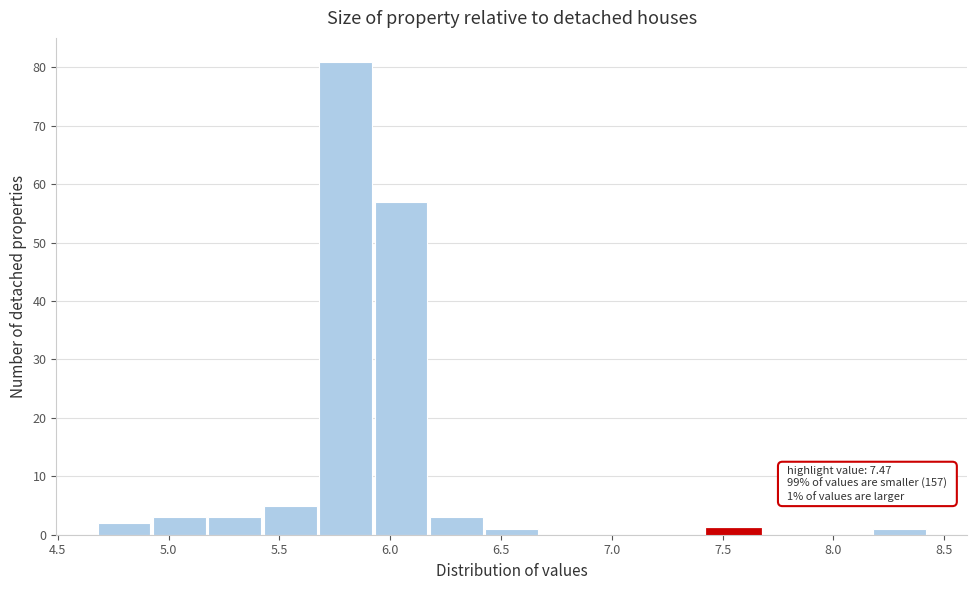

Over which range of the x-axis is the bar tallest?

5.68 to 5.93